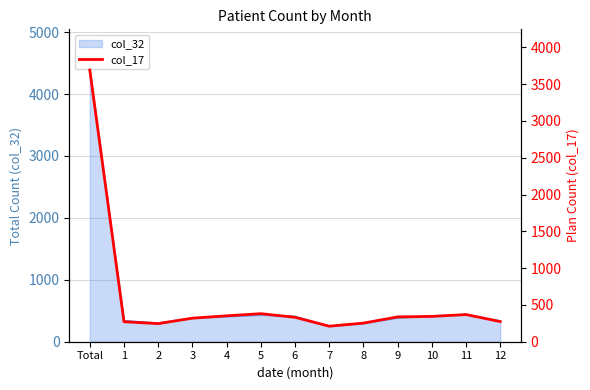

Read the value at 2.

246